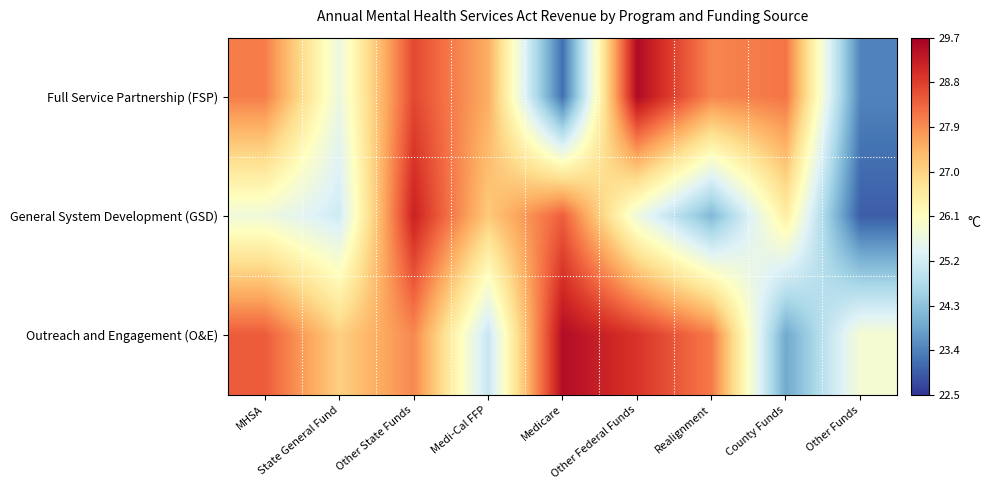

Count the number of data series in this chart.

3